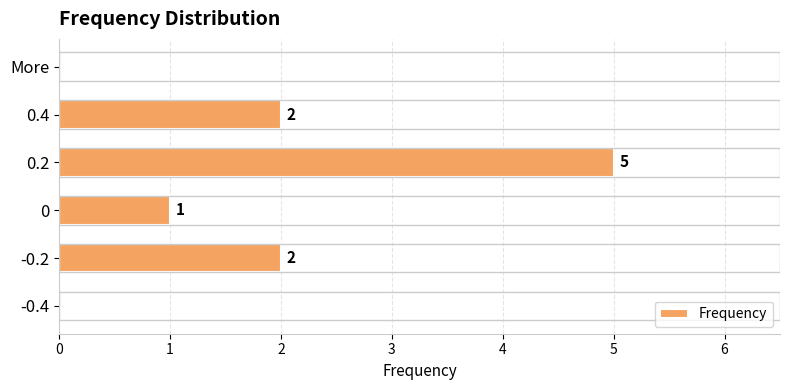

True or false: the data shows 0 at More.

True